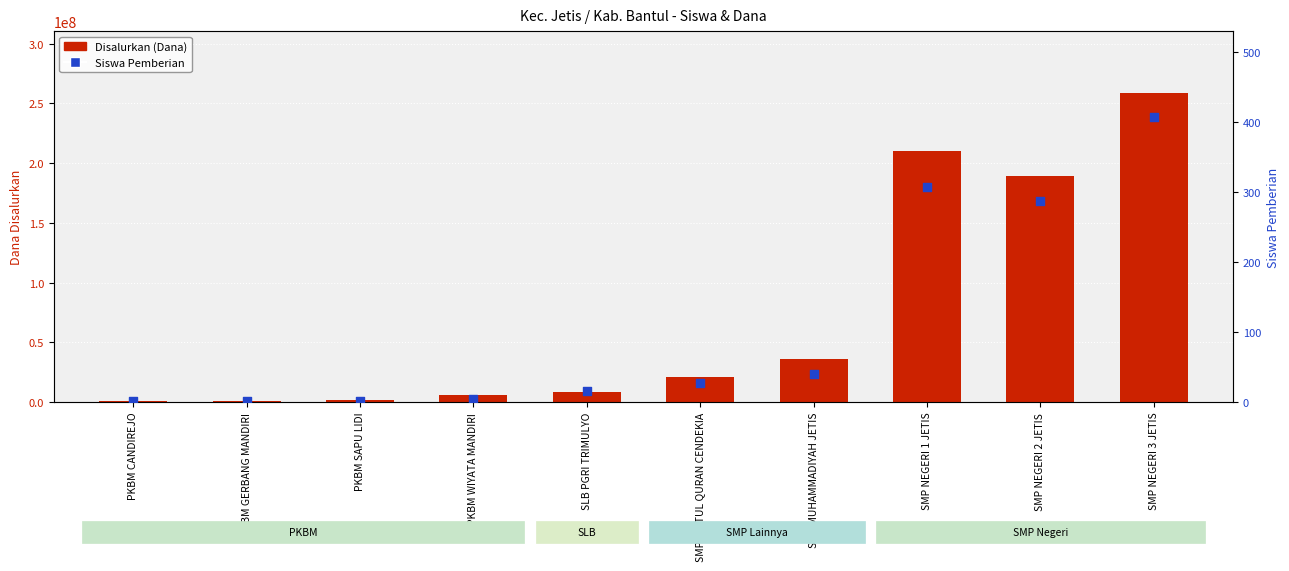

At how many categories does at least one series exceed 105351962?

3